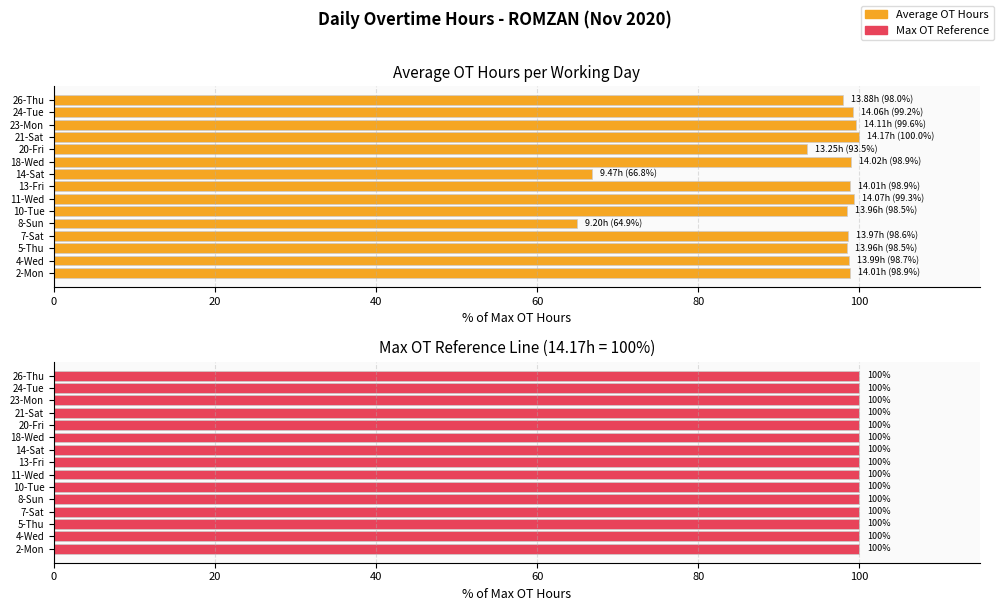

Which series has the largest total across all categories?

Average OT Hours